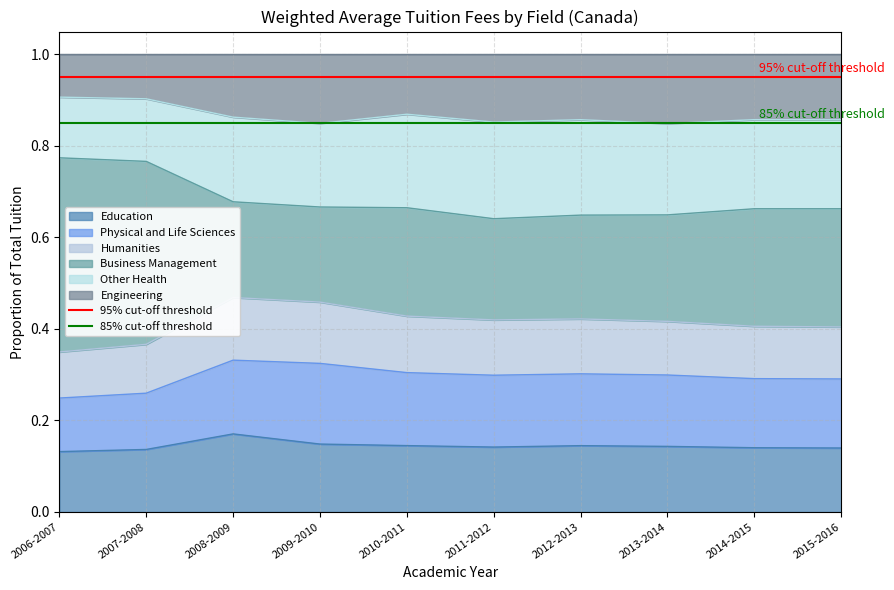

True or false: Education has a value of 0.2 at 2006-2007.

False